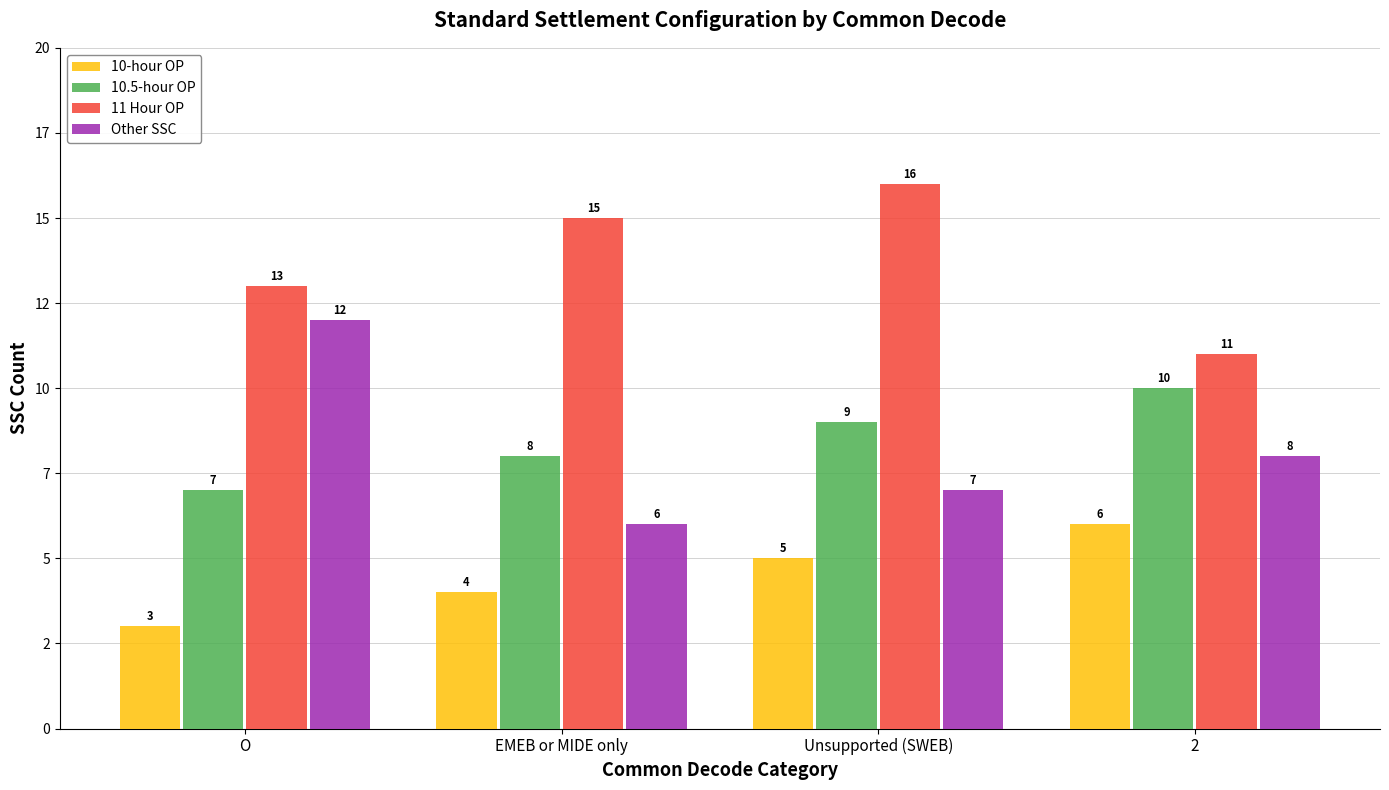

Where does the 10.5-hour OP series first go above 9?

2